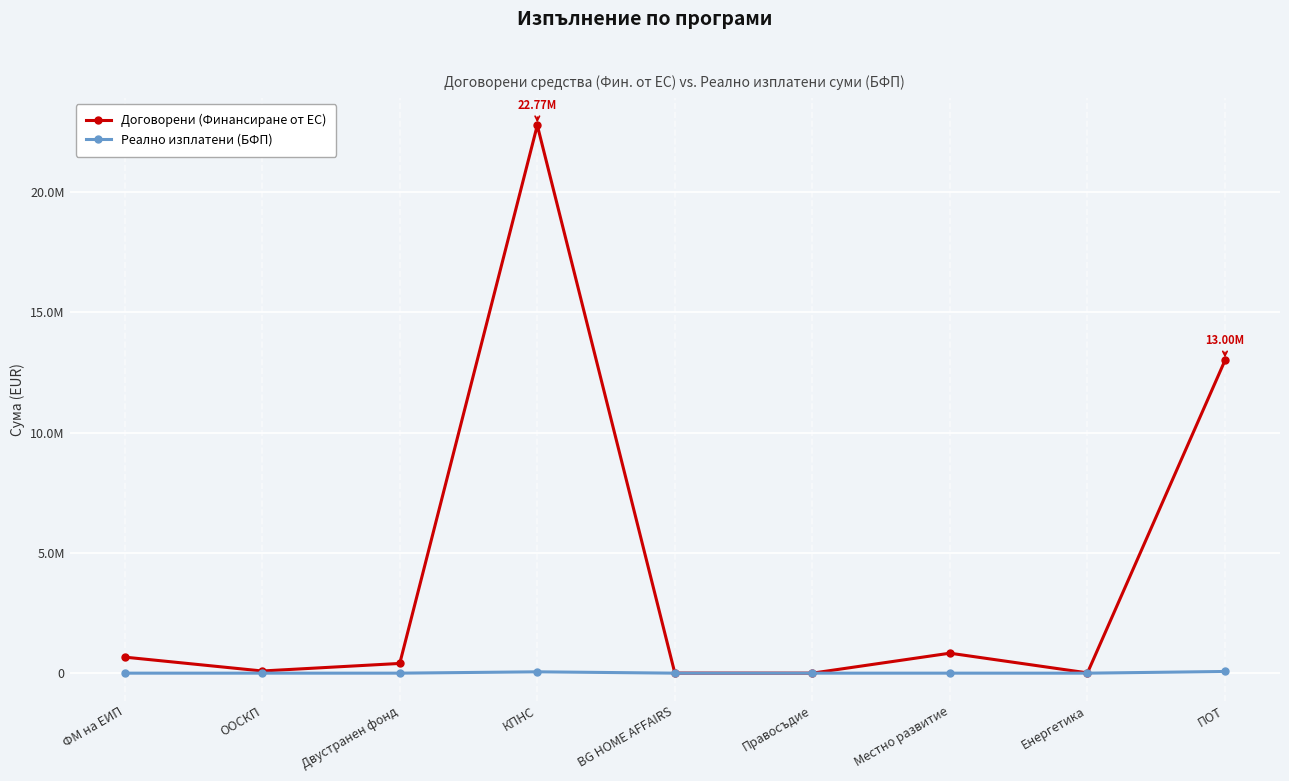

Does the chart have visible grid lines?

Yes